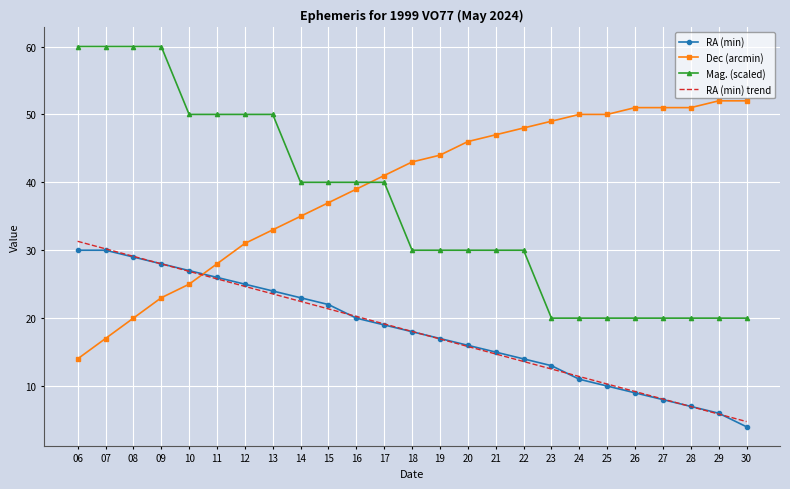

True or false: Dec (arcmin) and Mag. (scaled) cross at least once.

True